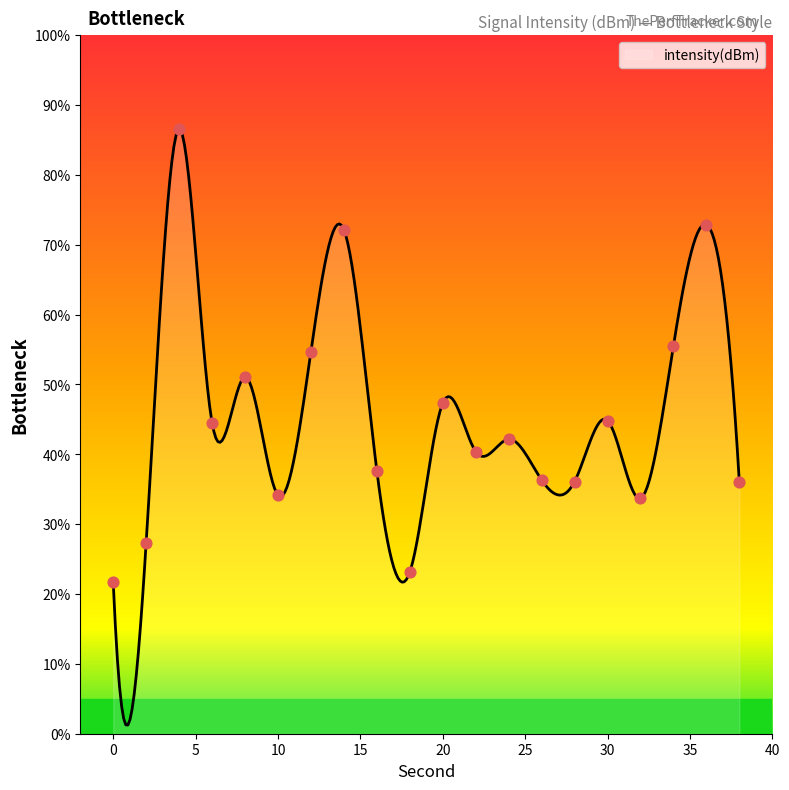

Approximately how many times larger is the value at 0 compared to 4?

0.3